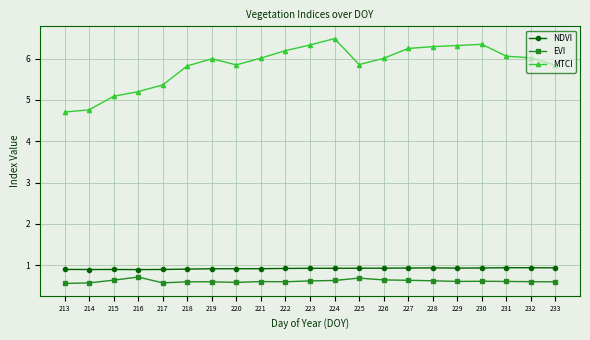

Where is the first local maximum for EVI?

216